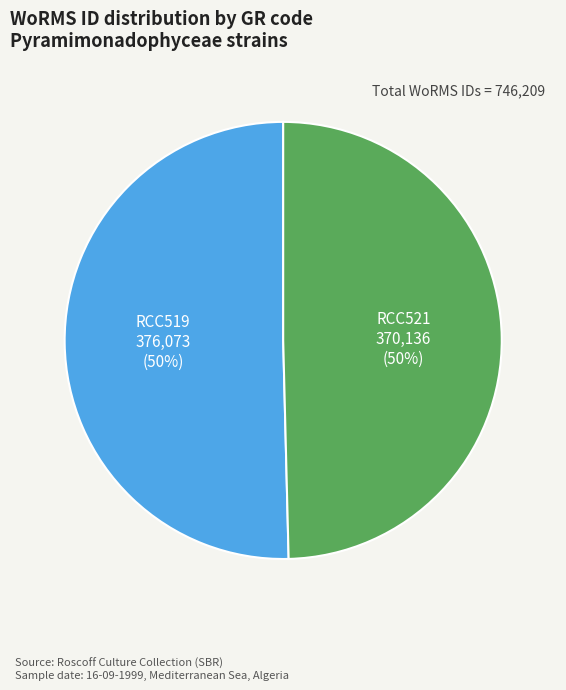

To the nearest percent, what is the average slice percentage?

50%